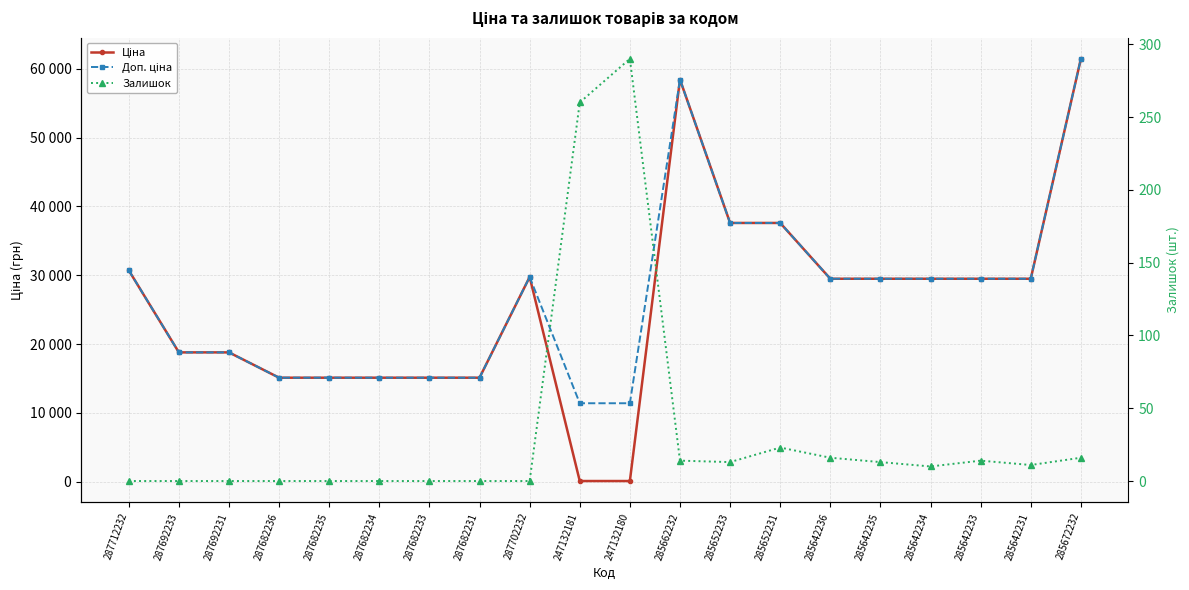

Reading left to right, what are all the values shown in this chart?

Ціна: 30717.1	18796.8	18796.8	15120.0	15120.0	15120.0	15120.0	15120.0	29747.2	114.1	114.1	58426.5	37593.6	37593.6	29491.5	29491.5	29491.5	29491.5	29491.5	61434.3
Доп. ціна: 30717.1	18796.8	18796.8	15120.0	15120.0	15120.0	15120.0	15120.0	29747.2	11410.0	11410.0	58426.5	37593.6	37593.6	29491.5	29491.5	29491.5	29491.5	29491.5	61434.3
Залишок: 0.0	0.0	0.0	0.0	0.0	0.0	0.0	0.0	0.0	260.0	290.0	14.0	13.0	23.0	16.0	13.0	10.0	14.0	11.0	16.0